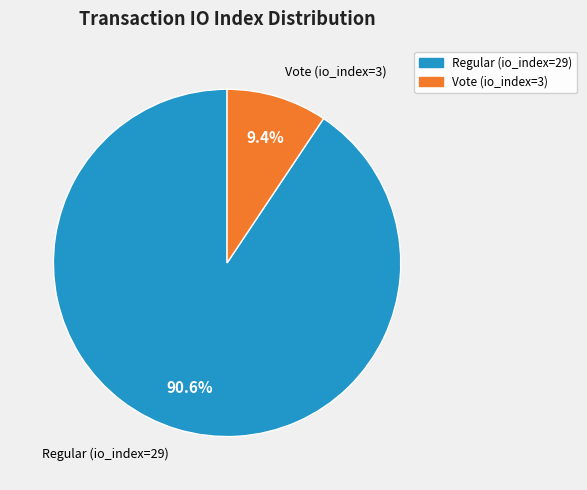

Which slice is the largest?

Regular (io_index=29)